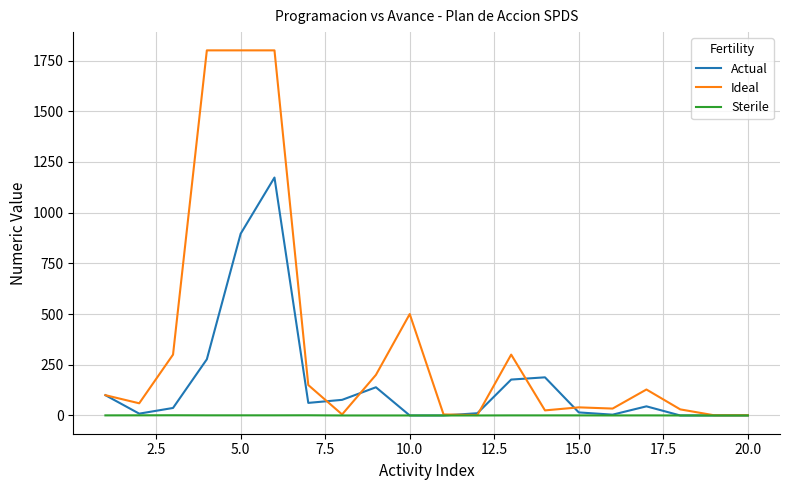

Which series has the largest range (max minus min)?

Ideal